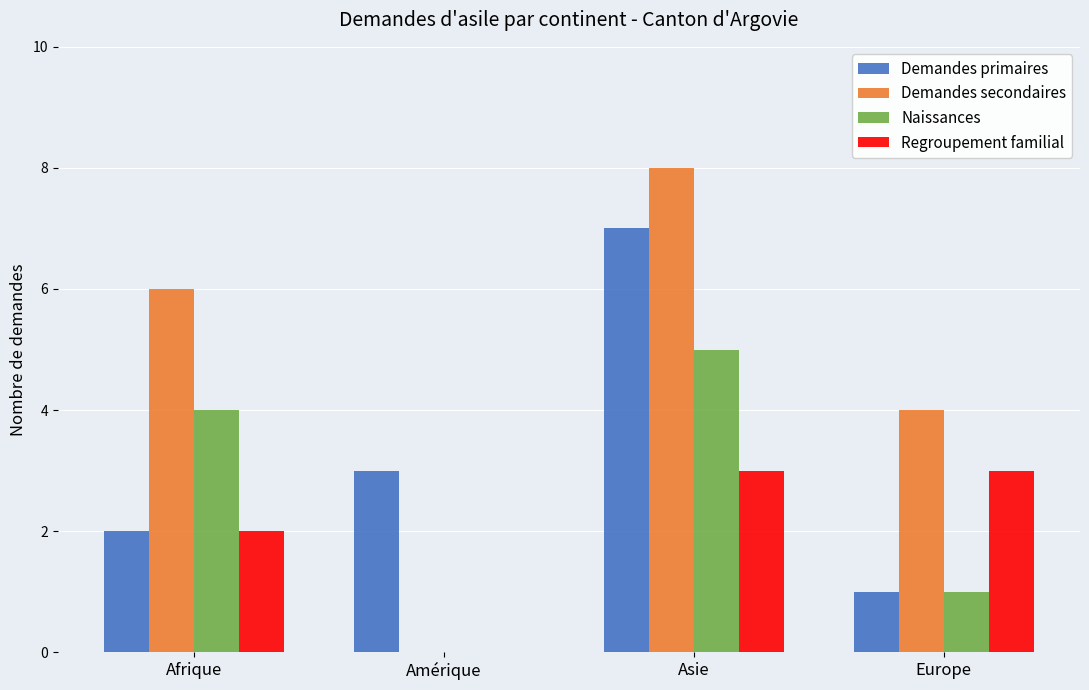

The Naissances series shows 8 at Asie. True or false?

False